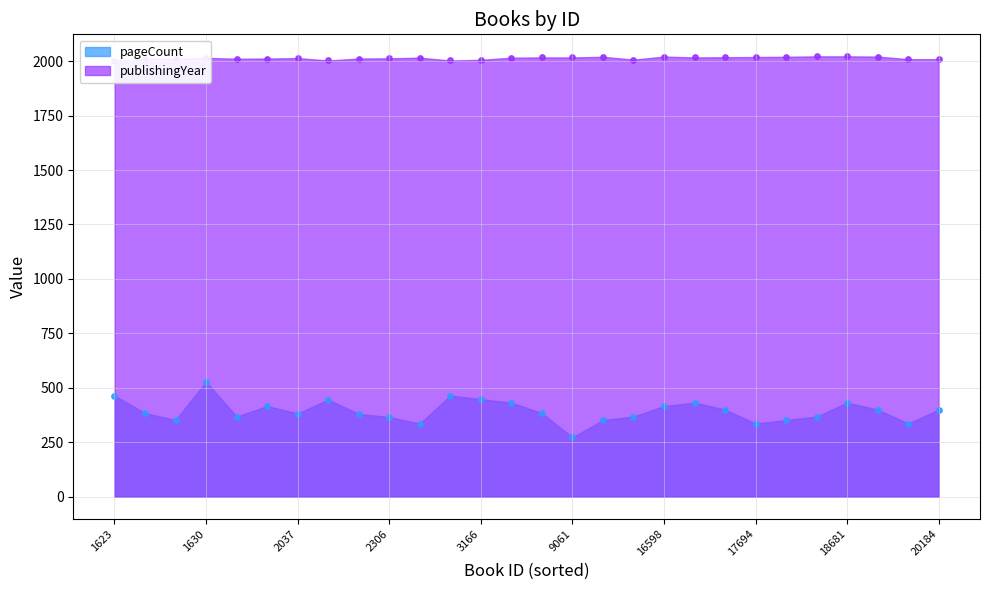

Which series has the largest total across all categories?

publishingYear